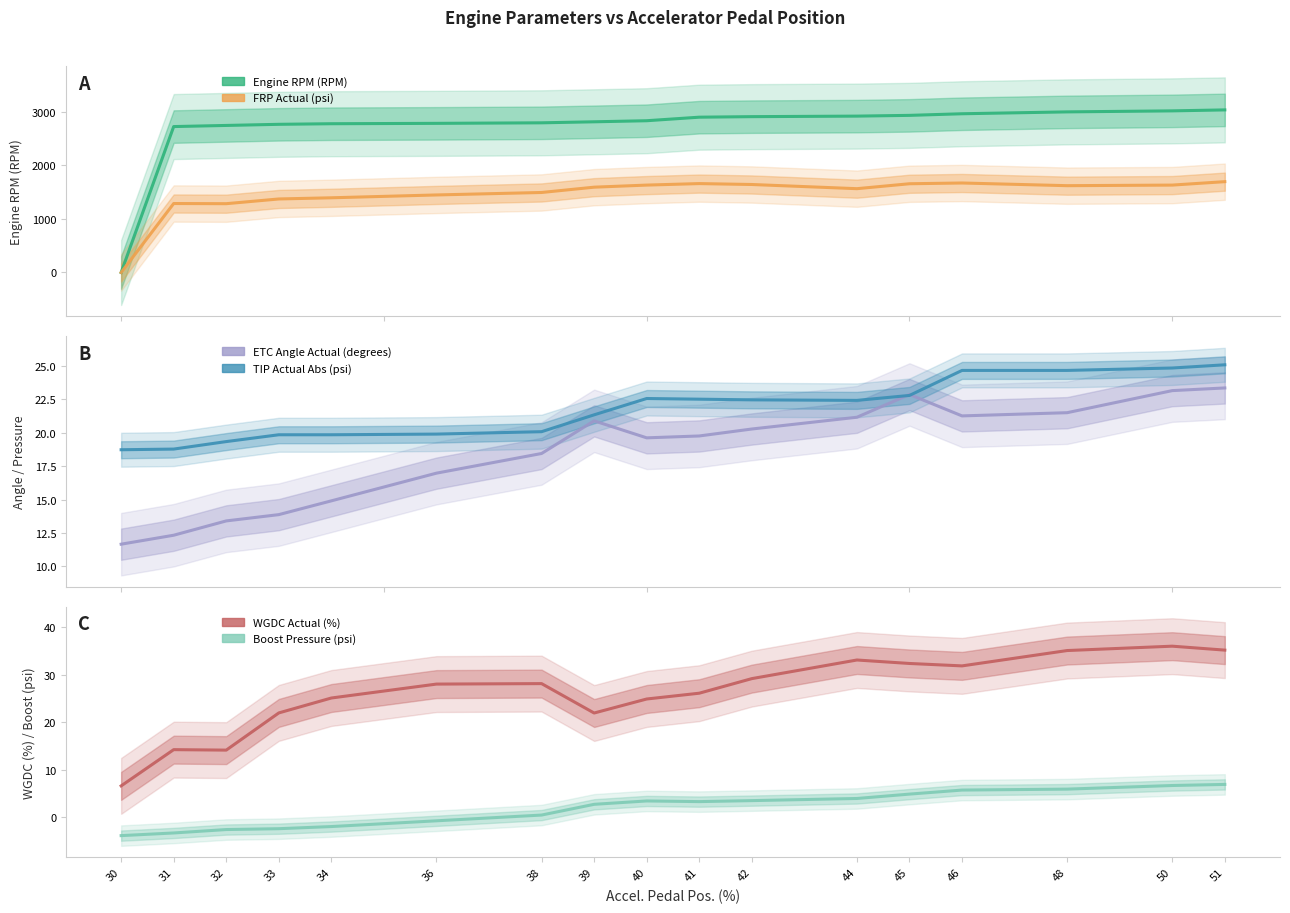

What is the sum of the Boost Pressure (psi) values at 45 and 39?

7.6